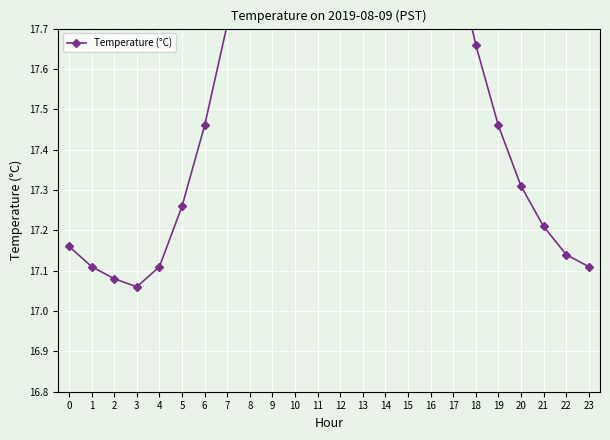

Reading right to left, list all the values displayed in this chart.

17.1	17.1	17.2	17.3	17.5	17.7	17.9	18.2	18.4	18.5	18.6	18.7	18.6	18.5	18.3	18.0	17.7	17.5	17.3	17.1	17.1	17.1	17.1	17.2